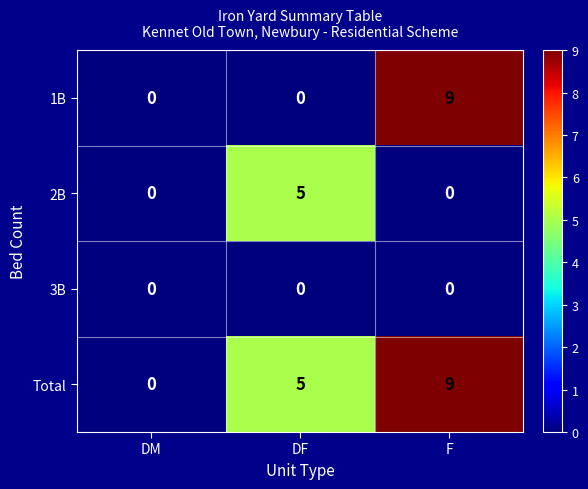

True or false: 2B has a value of 0 at F.

True